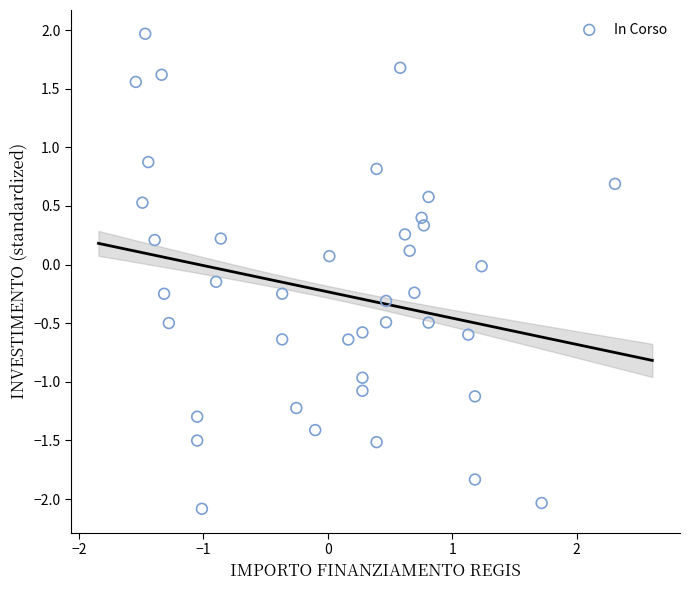

What is the range of Y values (max minus min)?

4.1